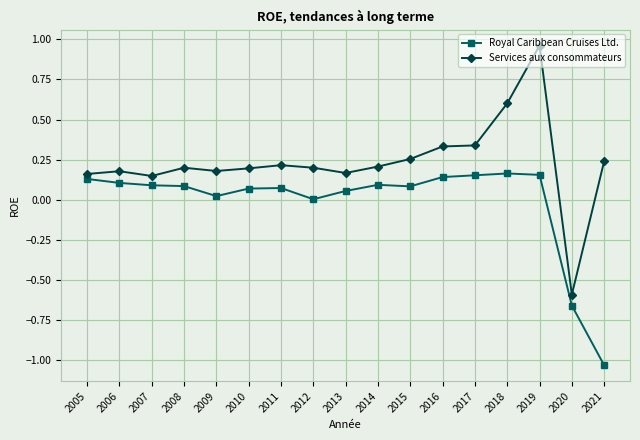

The Services aux consommateurs series shows 0.2 at 2006. True or false?

True